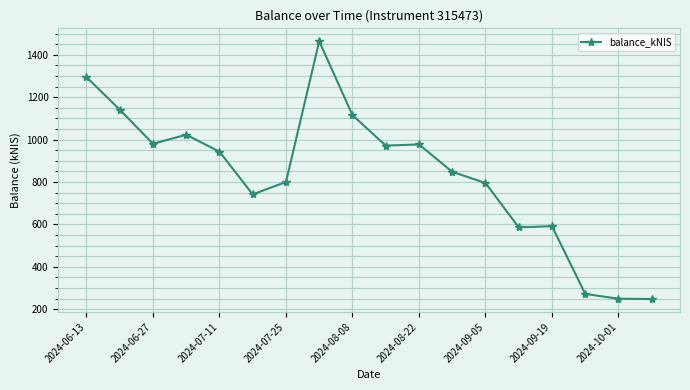

True or false: there are more than 1 points higher than both neighbors.

True